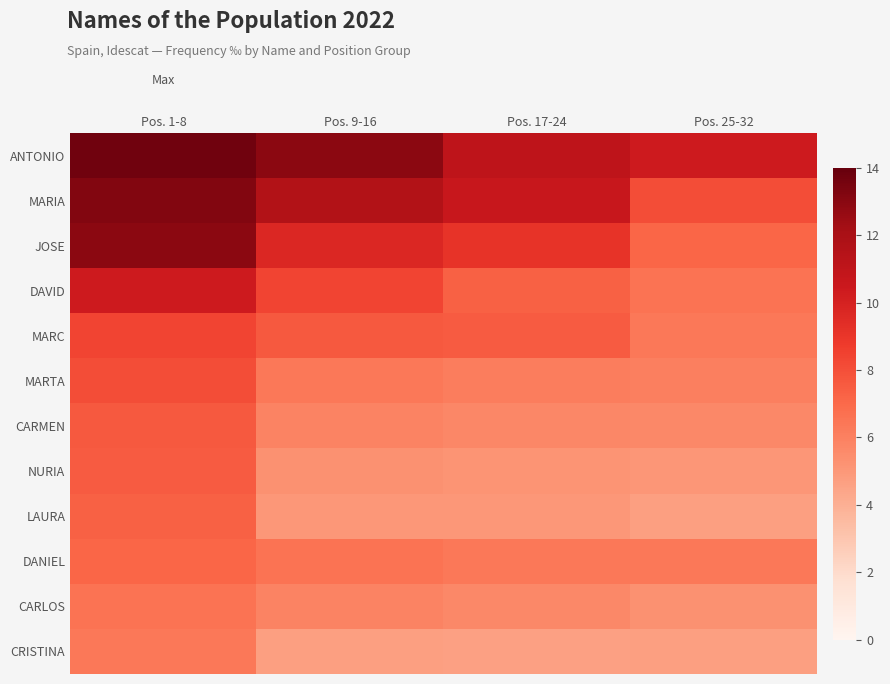

Reading right to left, transcribe all the data shown in this chart.

ANTONIO: Pos. 25-32=10.3	Pos. 17-24=11.1	Pos. 9-16=13.0	Pos. 1-8=13.7
MARIA: Pos. 25-32=8.1	Pos. 17-24=10.7	Pos. 9-16=11.6	Pos. 1-8=13.2
JOSE: Pos. 25-32=7.1	Pos. 17-24=9.1	Pos. 9-16=9.7	Pos. 1-8=13.0
DAVID: Pos. 25-32=6.6	Pos. 17-24=7.3	Pos. 9-16=8.4	Pos. 1-8=10.3
MARC: Pos. 25-32=6.4	Pos. 17-24=7.5	Pos. 9-16=7.6	Pos. 1-8=8.4
MARTA: Pos. 25-32=6.1	Pos. 17-24=6.1	Pos. 9-16=6.3	Pos. 1-8=8.1
CARMEN: Pos. 25-32=5.7	Pos. 17-24=5.7	Pos. 9-16=5.9	Pos. 1-8=7.6
NURIA: Pos. 25-32=5.1	Pos. 17-24=5.2	Pos. 9-16=5.2	Pos. 1-8=7.5
LAURA: Pos. 25-32=4.7	Pos. 17-24=5.0	Pos. 9-16=5.0	Pos. 1-8=7.3
DANIEL: Pos. 25-32=6.3	Pos. 17-24=6.4	Pos. 9-16=6.6	Pos. 1-8=7.1
CARLOS: Pos. 25-32=5.2	Pos. 17-24=5.7	Pos. 9-16=5.9	Pos. 1-8=6.6
CRISTINA: Pos. 25-32=4.7	Pos. 17-24=4.6	Pos. 9-16=4.7	Pos. 1-8=6.4